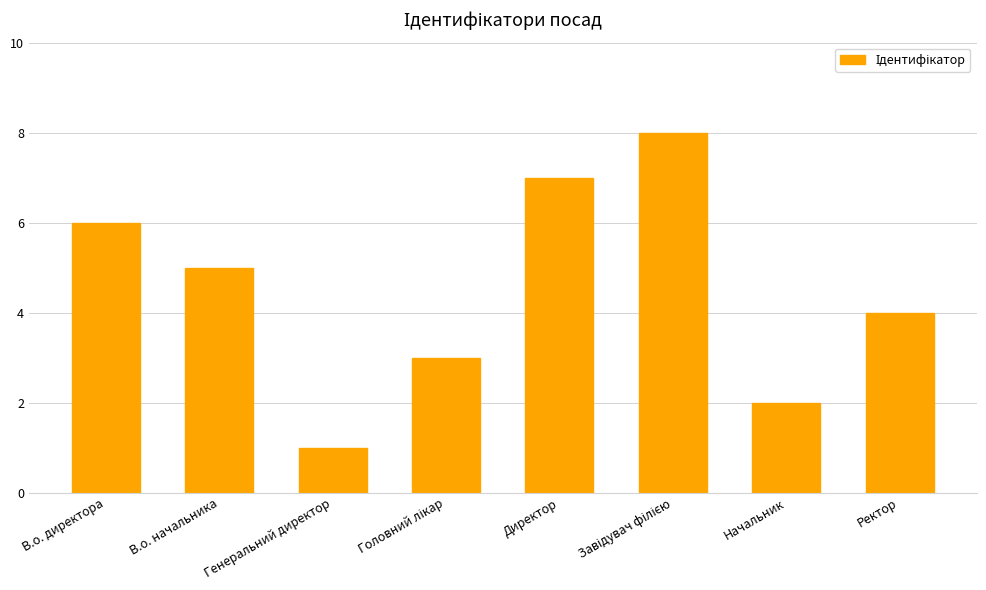

The value at Директор is 2. True or false?

False